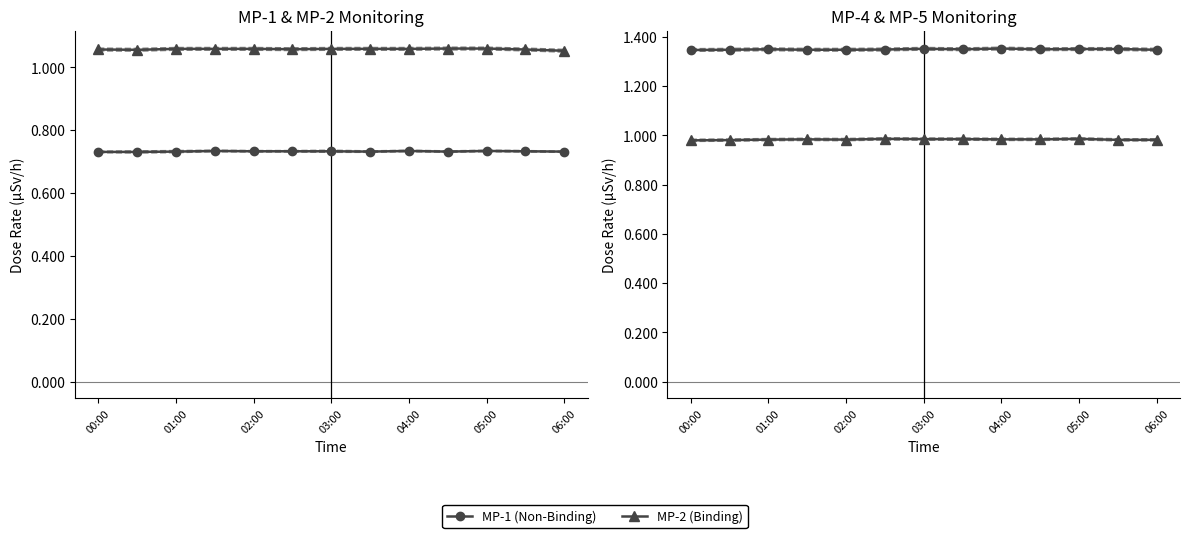

Rank the series at 01:00 from lowest to highest value.

MP-1 (Non-Binding), MP-5 (Binding), MP-2 (Binding), MP-4 (Non-Binding)